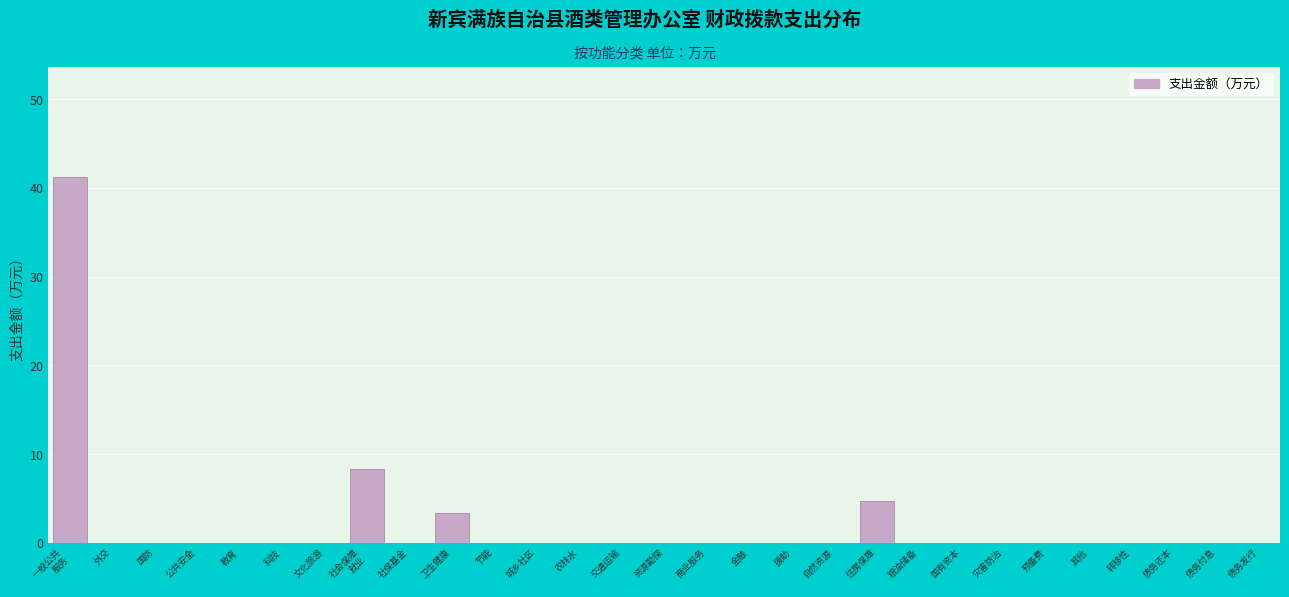

What is the greatest value displayed?

41.3